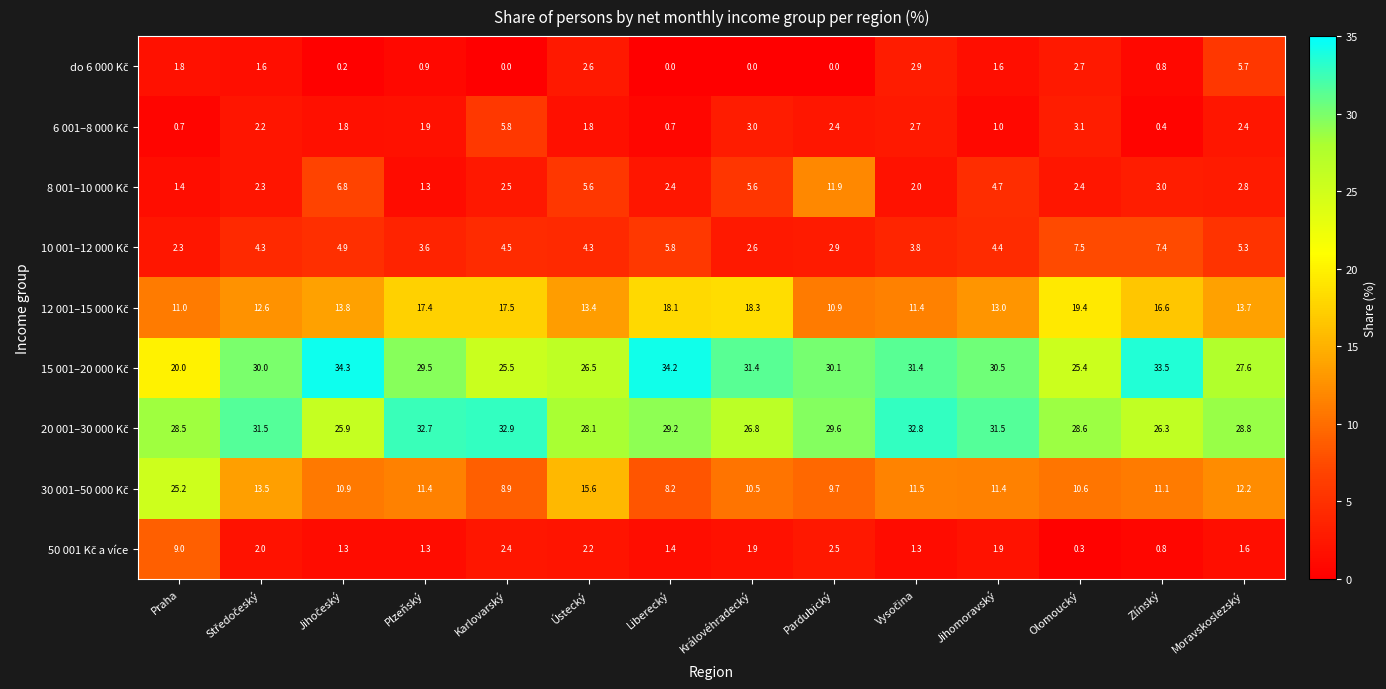

At how many categories does at least one series exceed 28?

14